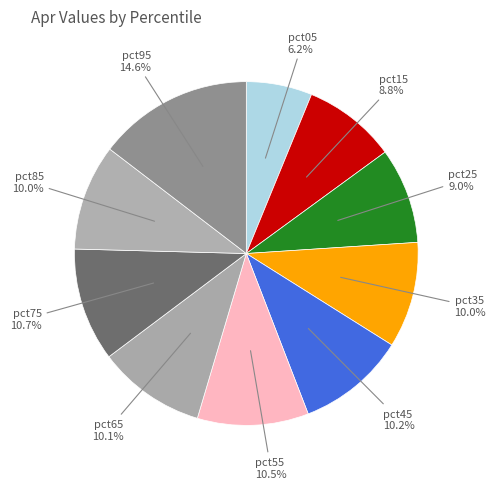

What is the smallest slice in the pie chart?

pct05